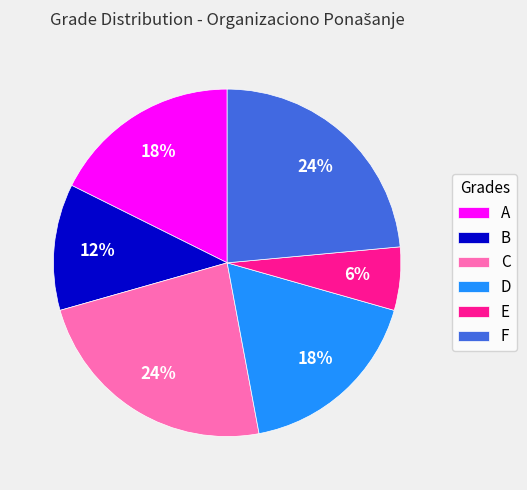

Approximately how many times larger is the value at E compared to D?

0.3